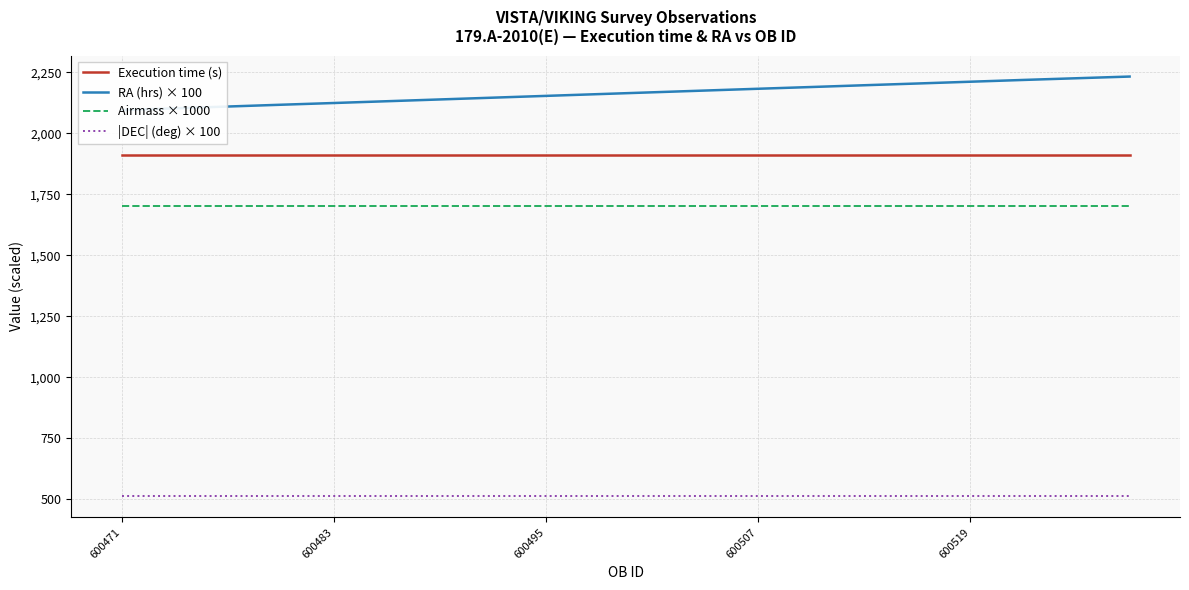

What is the maximum value for RA (hrs) × 100?

2232.2